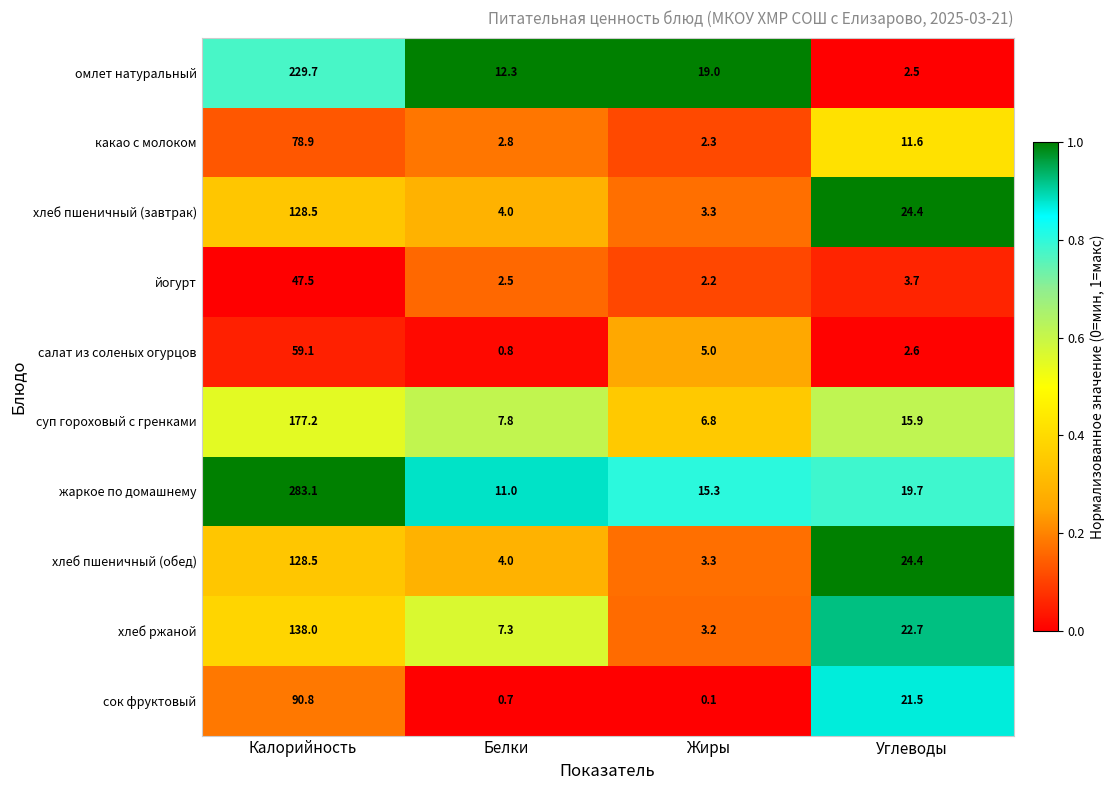

Read the жаркое по домашнему value at Калорийность.

283.1